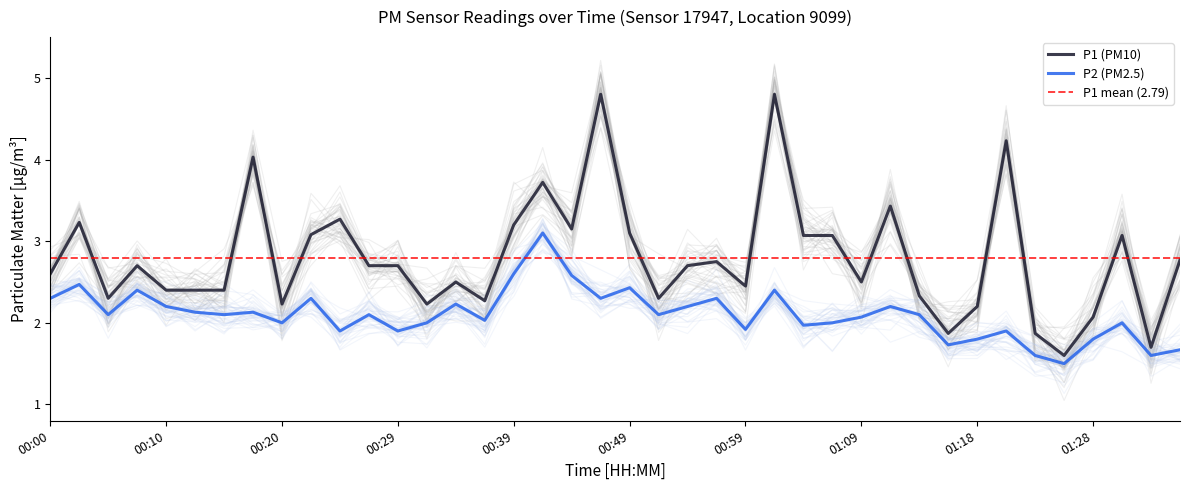

What is the spread (max minus min) of values at 01:23?

0.3